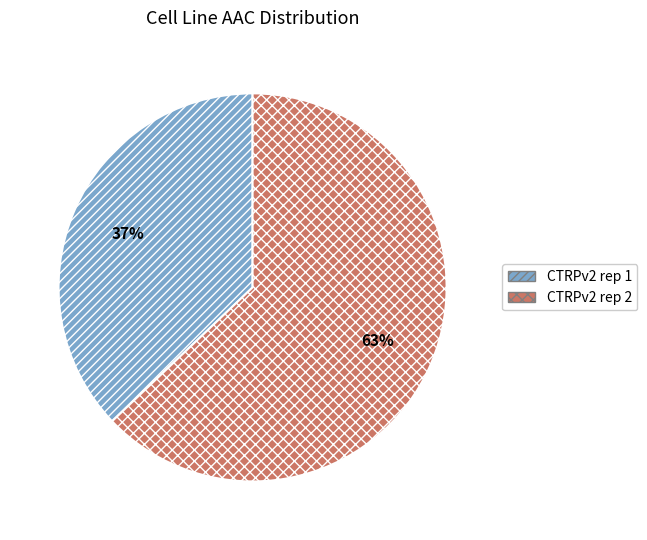

Count the number of slices in the pie.

2